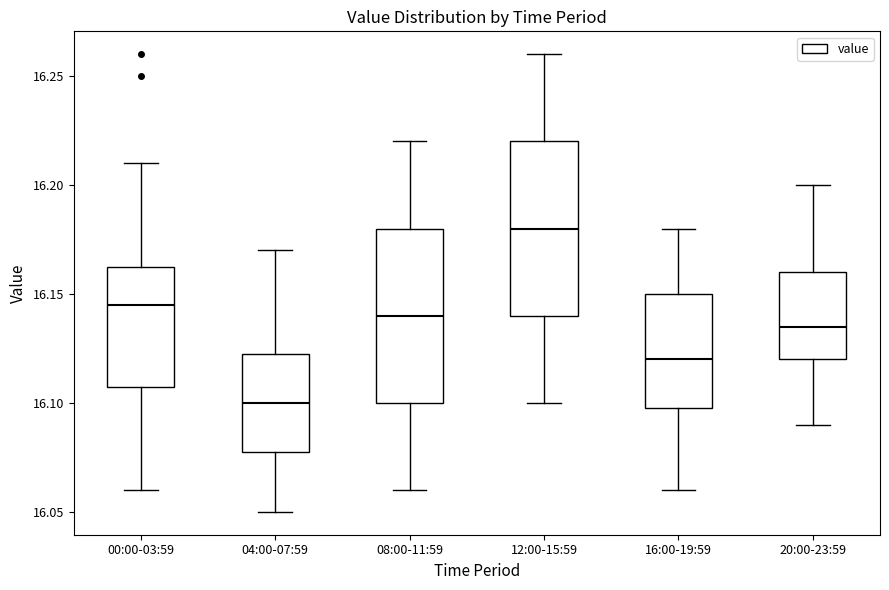

Reading left to right, transcribe this box plot: for each box, give where its median line is, the range the box spans, and where its two whiskers end, as read against the y-axis. The values are not printed on the chart, so give them approximately, as read against the axis.

00:00-03:59: median 16.145, box 16.110 to 16.165, whiskers 16.060 to 16.210
04:00-07:59: median 16.100, box 16.080 to 16.125, whiskers 16.050 to 16.170
08:00-11:59: median 16.140, box 16.100 to 16.180, whiskers 16.060 to 16.220
12:00-15:59: median 16.180, box 16.140 to 16.220, whiskers 16.100 to 16.260
16:00-19:59: median 16.120, box 16.100 to 16.150, whiskers 16.060 to 16.180
20:00-23:59: median 16.135, box 16.120 to 16.160, whiskers 16.090 to 16.200